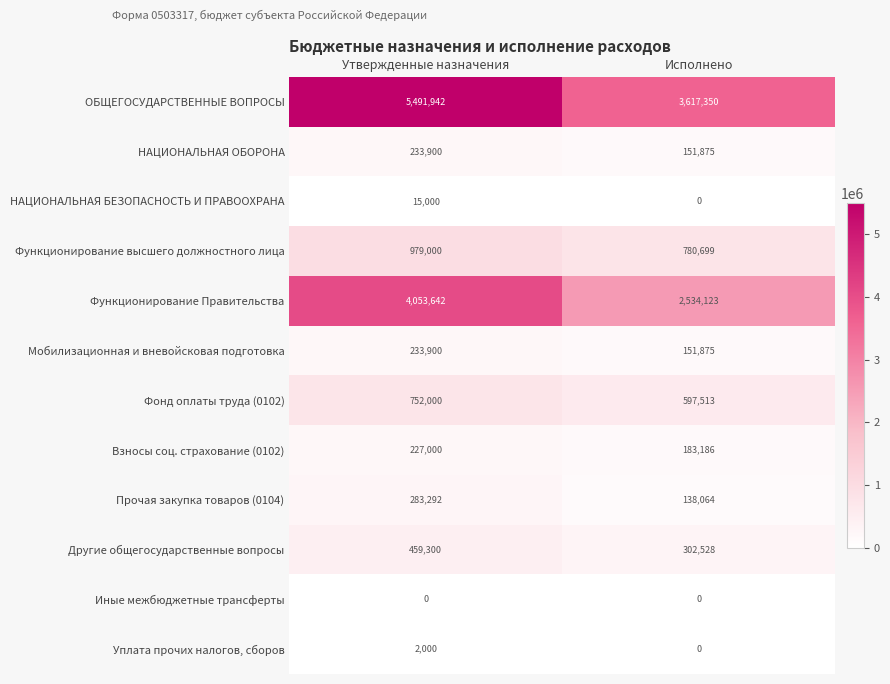

Rank the categories by Мобилизационная и вневойсковая подготовка value from lowest to highest.

Исполнено, Утвержденные назначения